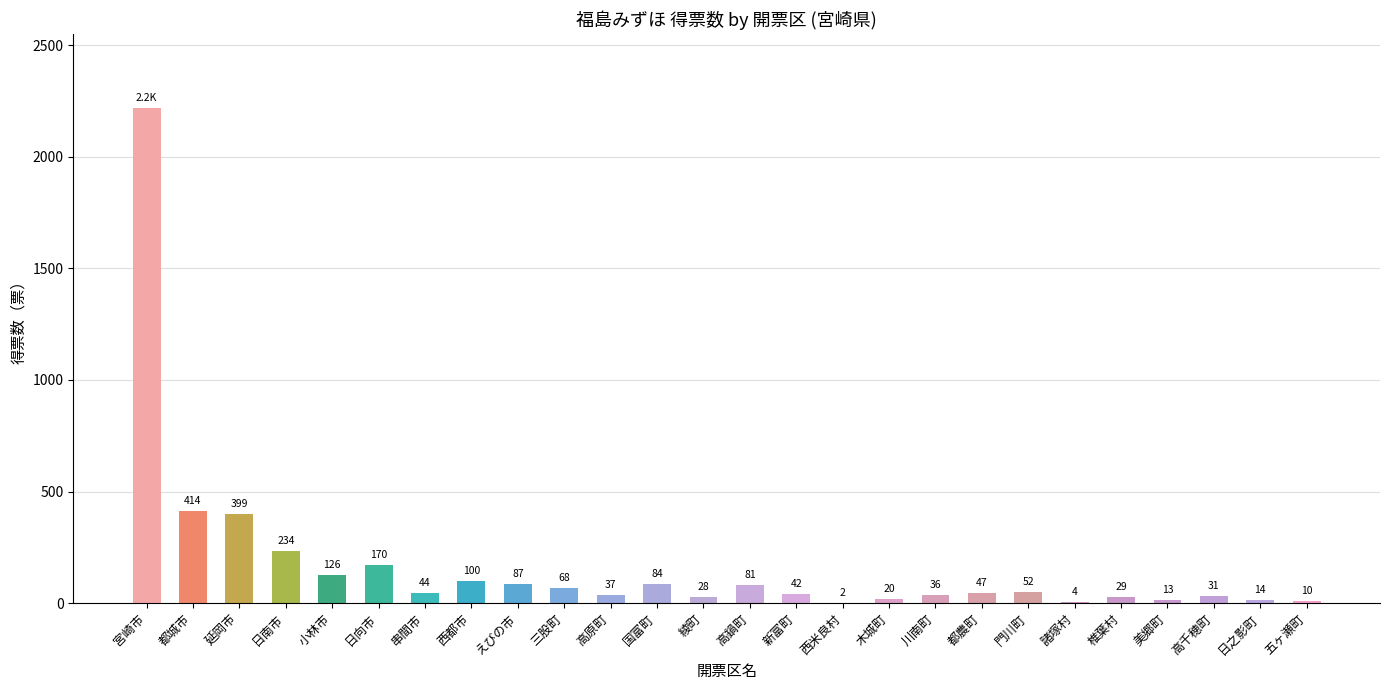

Reading left to right, transcribe all the data shown in this chart.

宮崎市=2218	都城市=414	延岡市=399	日南市=234	小林市=126	日向市=170	串間市=44	西都市=100	えびの市=87	三股町=68	高原町=37	国富町=84	綾町=28	高鍋町=81	新富町=42	西米良村=2	木城町=20	川南町=36	都農町=47	門川町=52	諸塚村=4	椎葉村=29	美郷町=13	高千穂町=31	日之影町=14	五ヶ瀬町=10